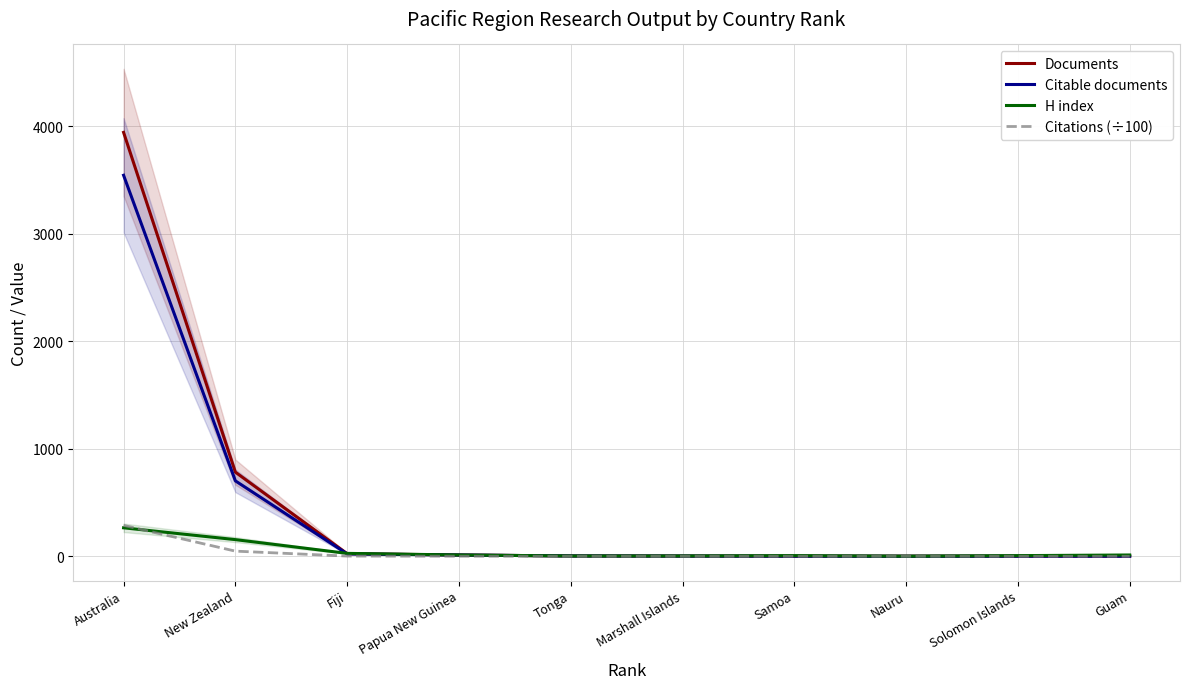

How many distinct data groups are displayed?

4